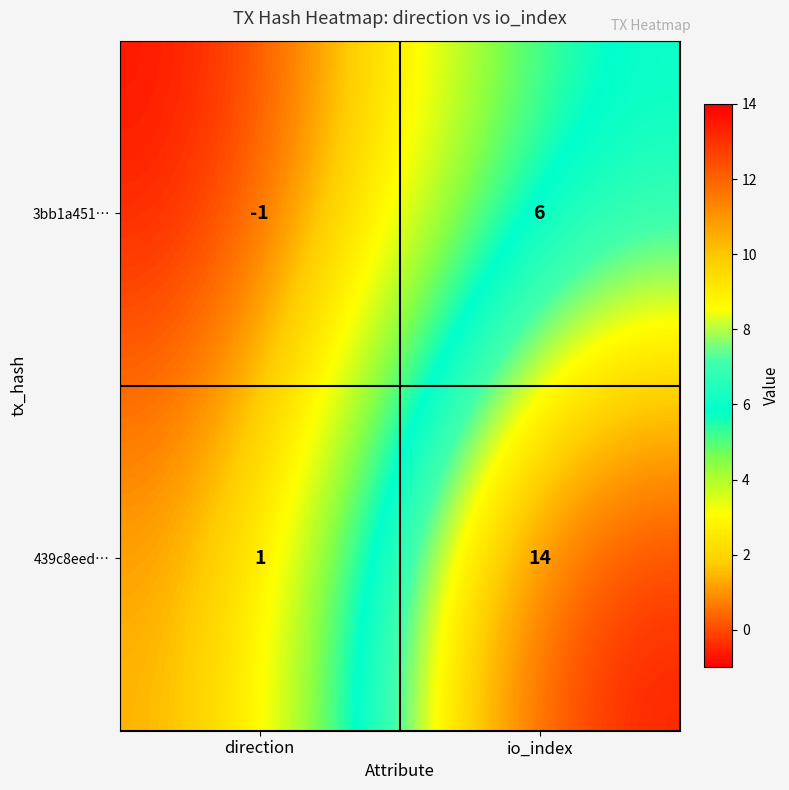

Which series has the largest total across all categories?

439c8eed…